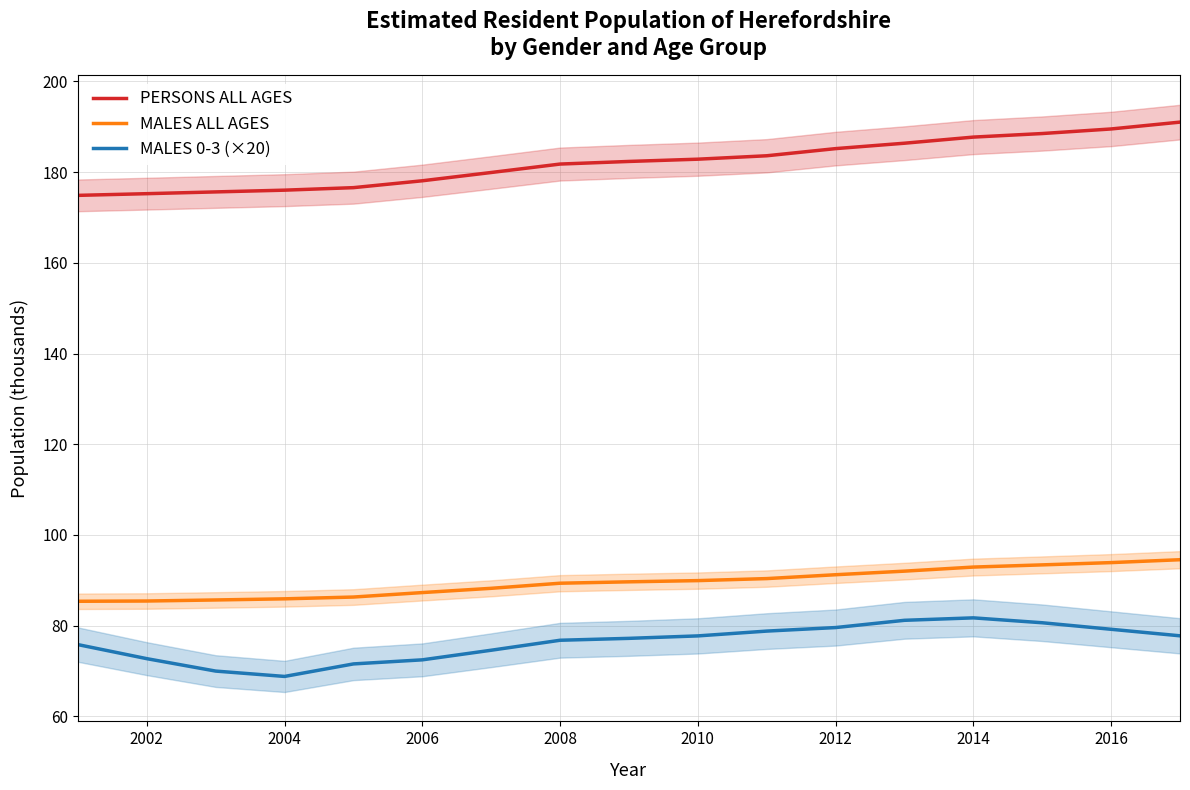

Is it true that PERSONS ALL AGES equals 289.8 at 2008?

False